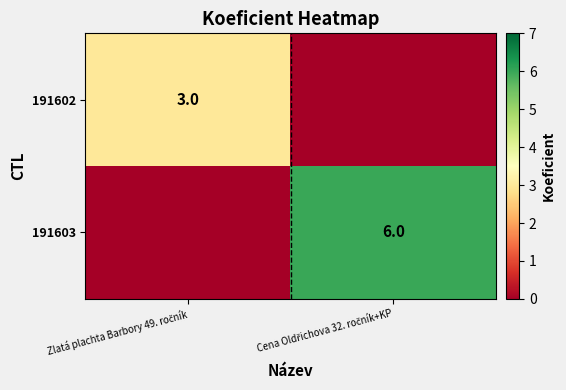

Is the value of 191603 at Cena Oldřichova 32. ročník+KP greater than the value of 191602 at Cena Oldřichova 32. ročník+KP?

Yes